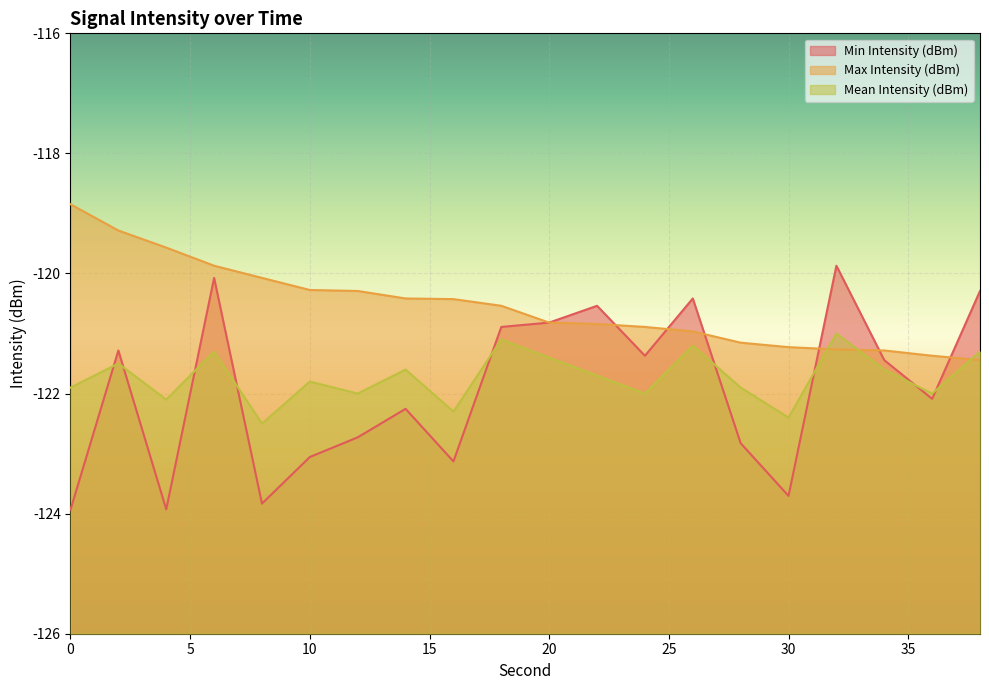

Read the Min Intensity (dBm) value at 14.

-122.3